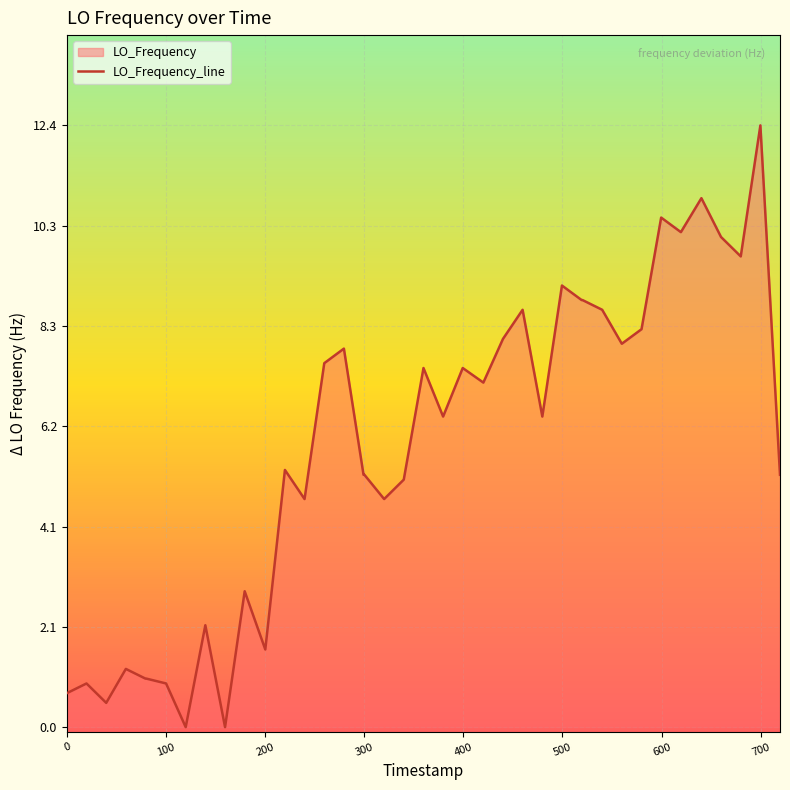

What is the greatest value displayed?

12.4